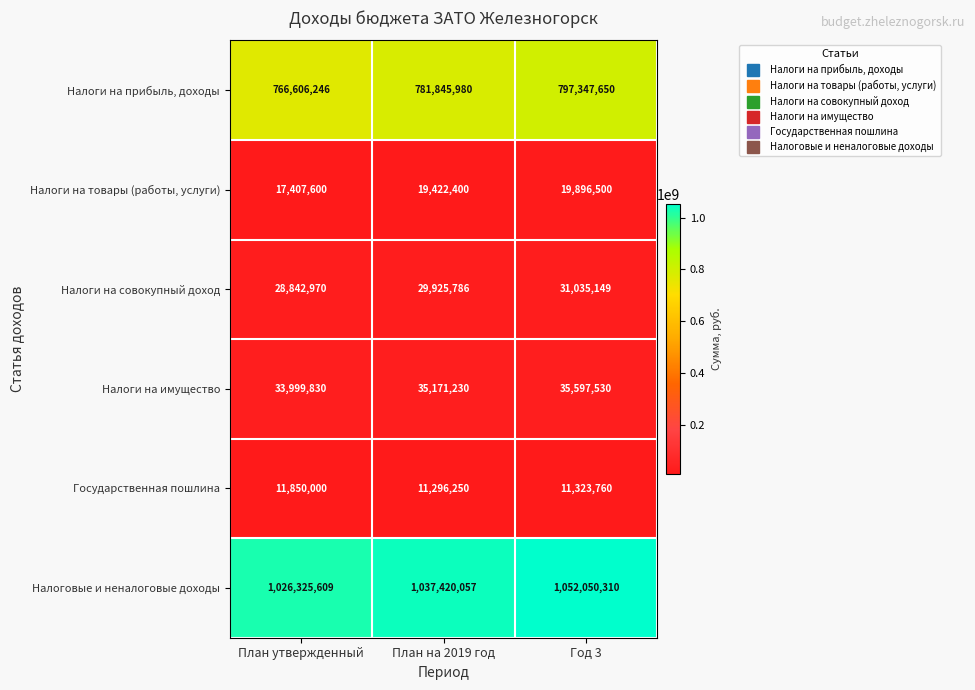

Reading left to right, extract all data points from this chart.

Налоги на прибыль, доходы: План утвержденный=766606246	План на 2019 год=781845980	Год 3=797347650
Налоги на товары (работы, услуги): План утвержденный=17407600	План на 2019 год=19422400	Год 3=19896500
Налоги на совокупный доход: План утвержденный=28842970	План на 2019 год=29925786	Год 3=31035149
Налоги на имущество: План утвержденный=33999830	План на 2019 год=35171230	Год 3=35597530
Государственная пошлина: План утвержденный=11850000	План на 2019 год=11296250	Год 3=11323760
Налоговые и неналоговые доходы: План утвержденный=1026325609	План на 2019 год=1037420057	Год 3=1052050310